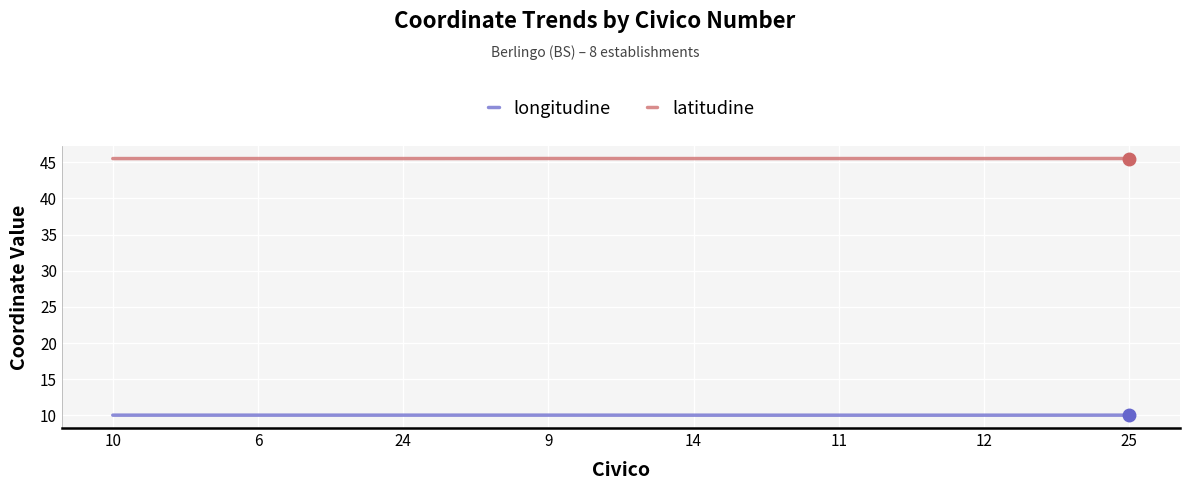

True or false: longitudine and latitudine intersect in this chart.

False